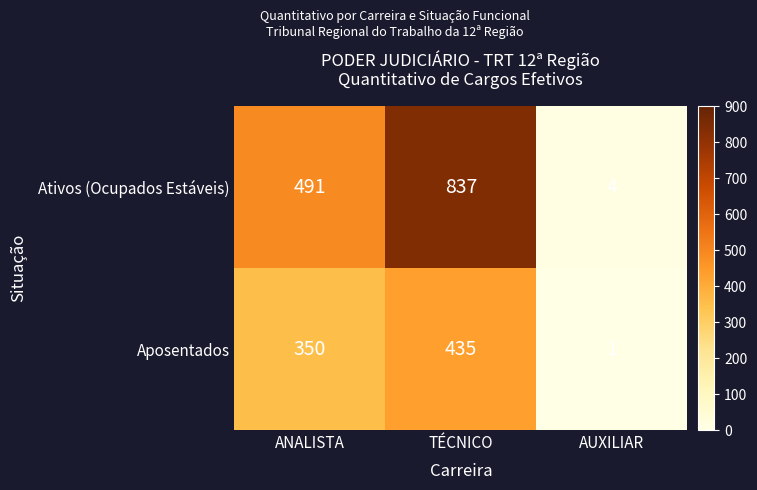

What is the total value across all series at TÉCNICO?

1272